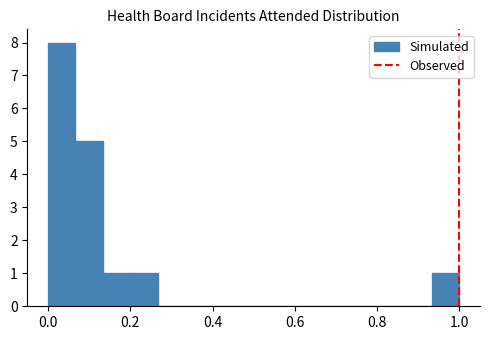

Read against the x-axis, roughly where is the centre of the tallest bar?

0.04